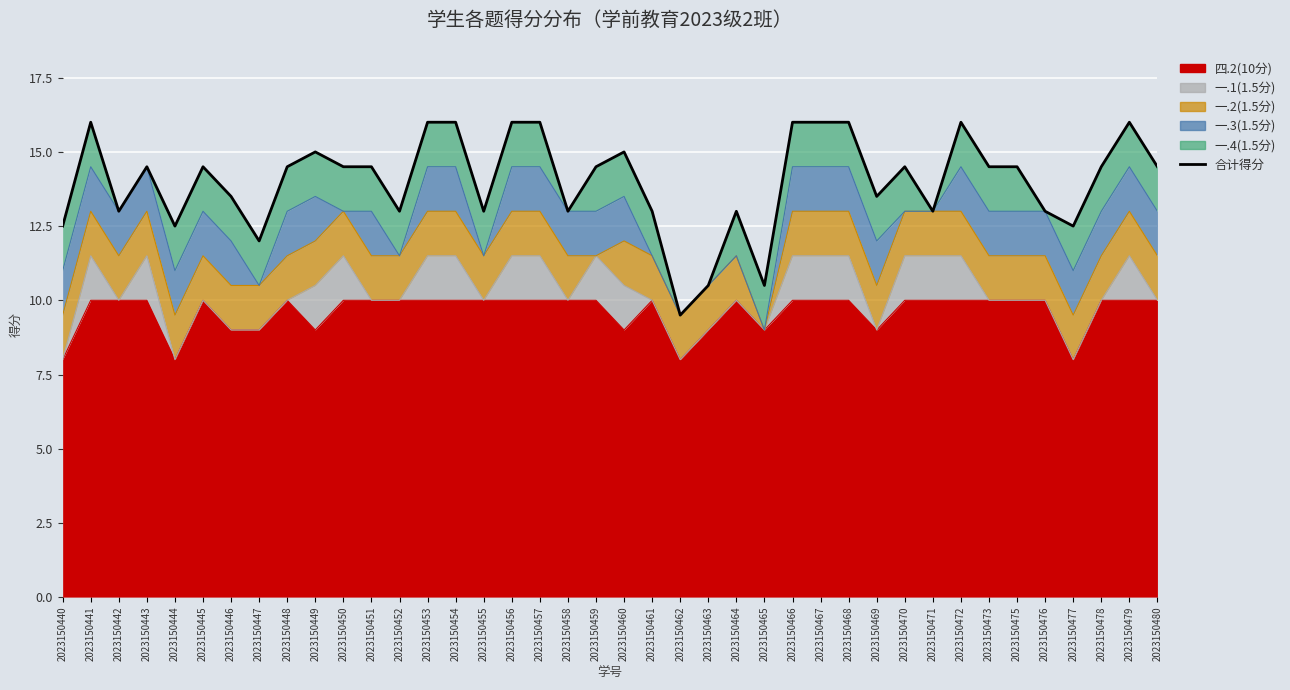

How many lines are shown in the chart?

1